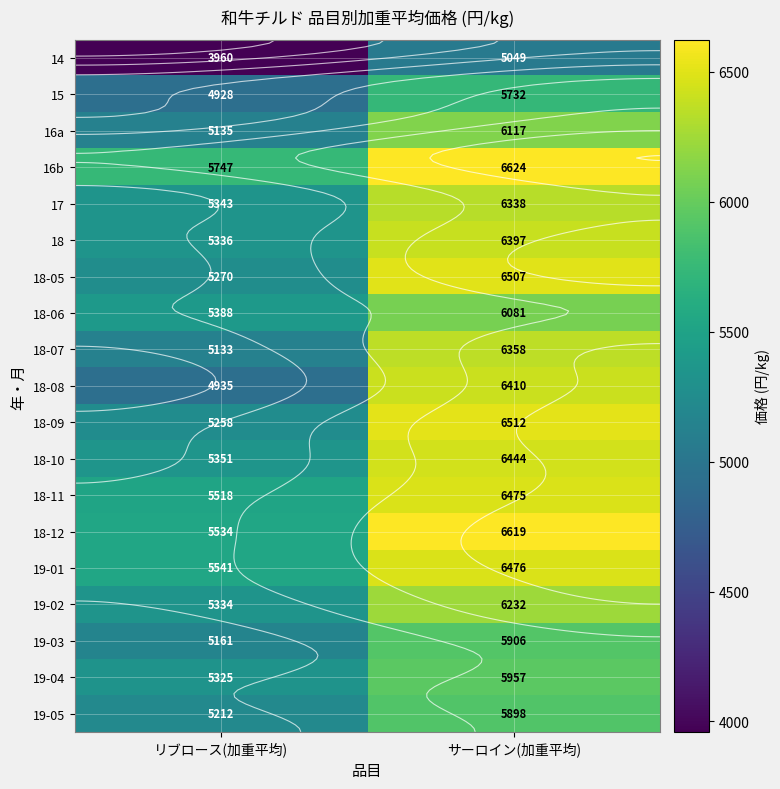

What is the sum of all 18-09 values?

11770